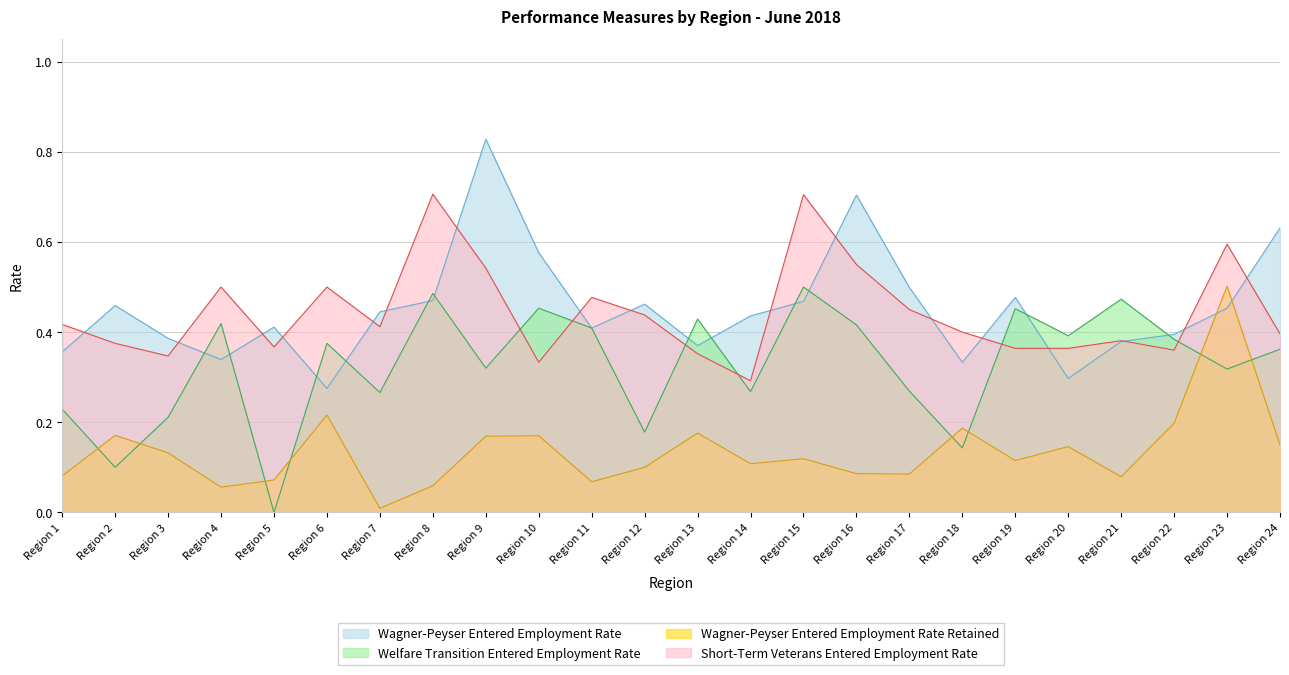

True or false: Short-Term Veterans Entered Employment Rate and Wagner-Peyser Entered Employment Rate Retained cross at least once.

False